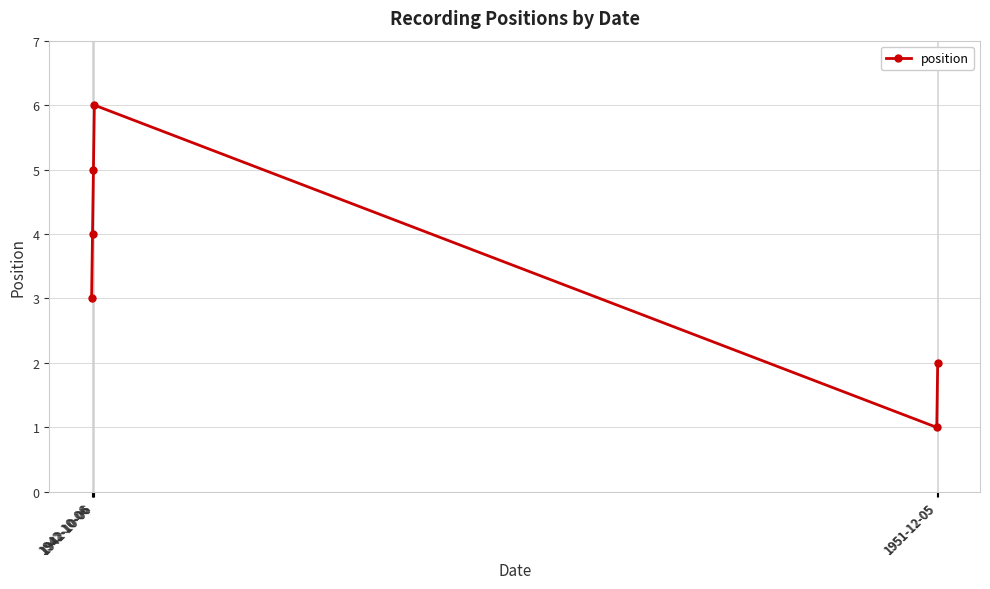

How many series are shown in this chart?

1